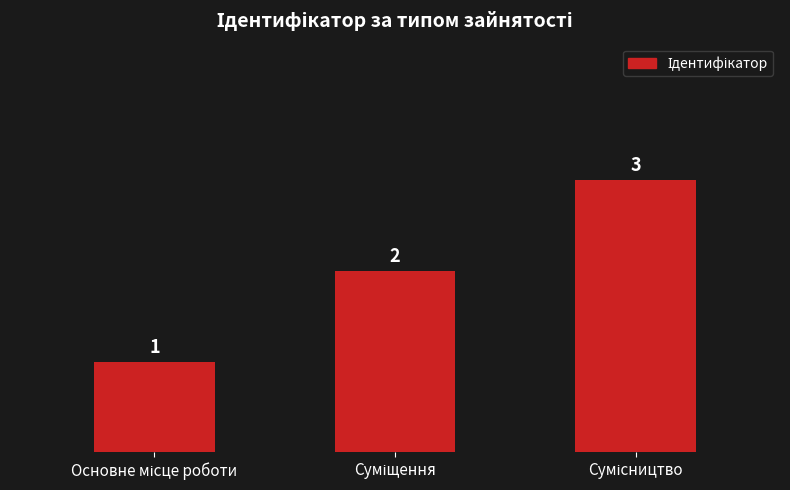

What is the greatest value displayed?

3